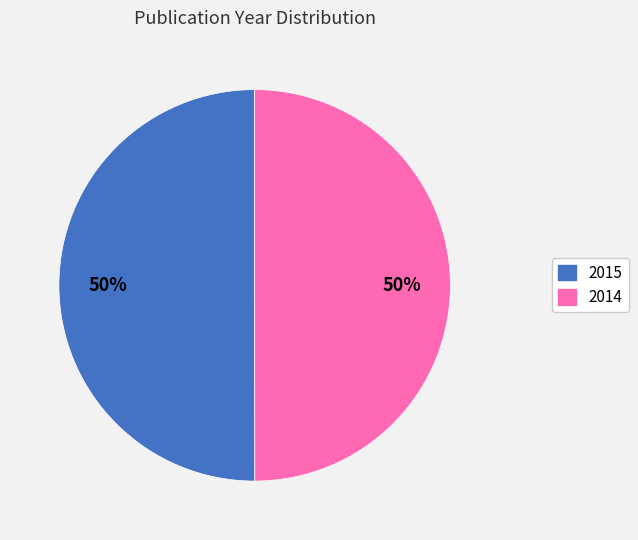

To the nearest percent, what is the combined percentage of 2014 and 2015?

100%